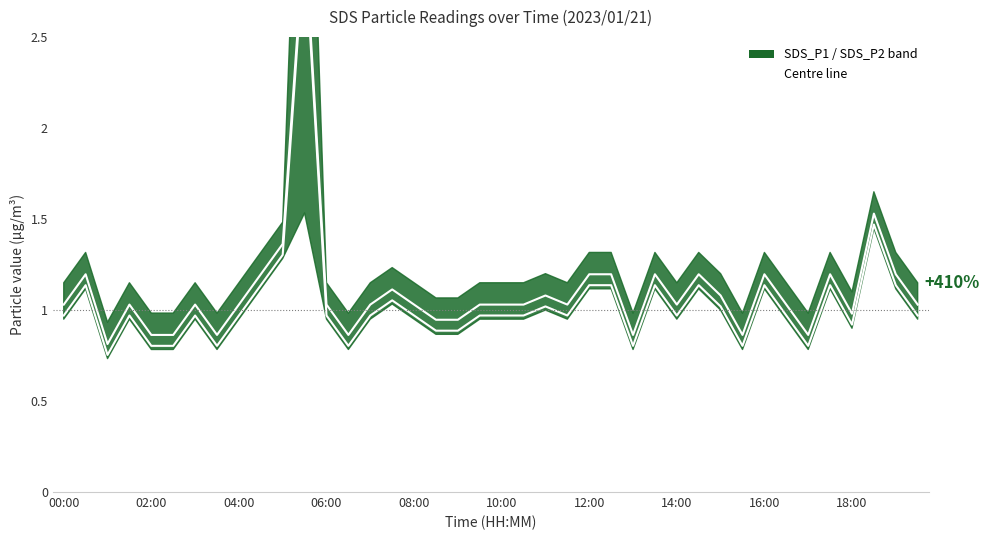

At how many categories does at least one series exceed 2?

1